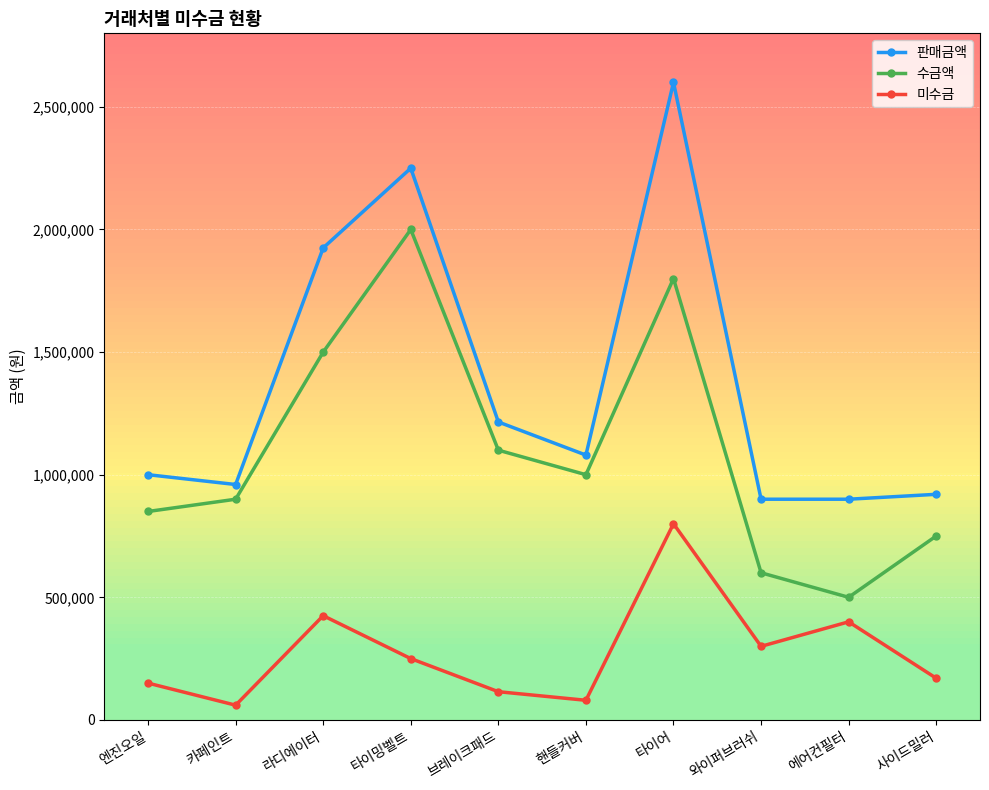

True or false: 수금액 and 미수금 intersect in this chart.

False